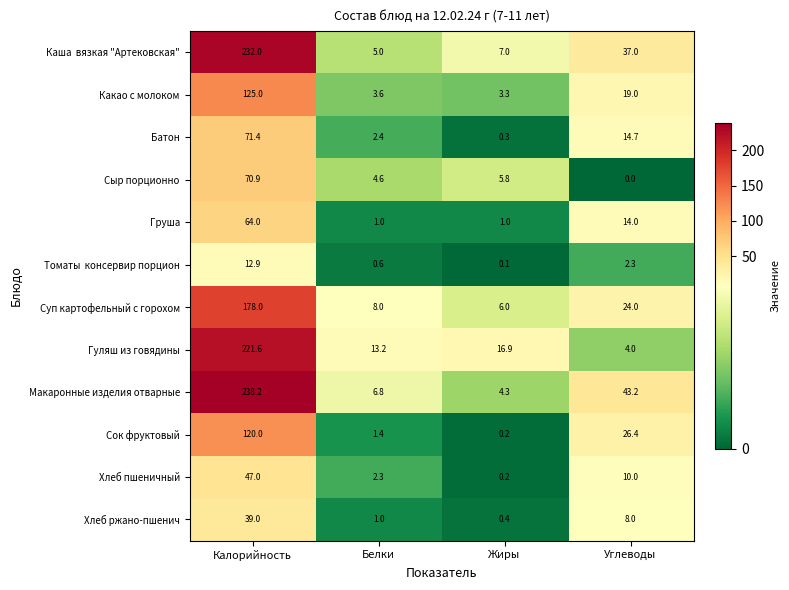

Which series has the widest spread of values?

Макаронные изделия отварные